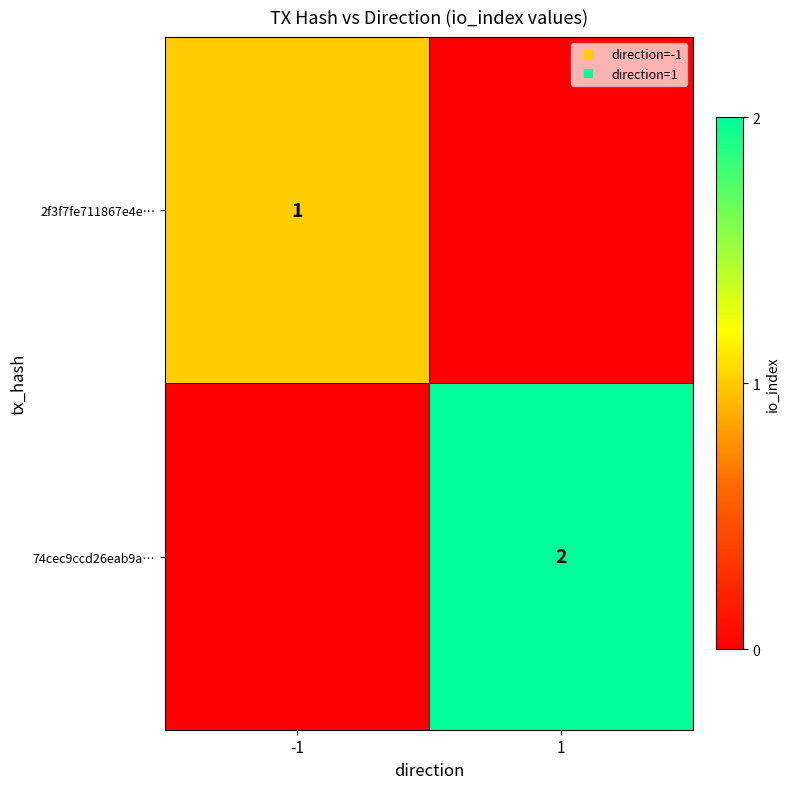

Is it true that 2f3f7fe711867e4e… equals 1 at 1?

False